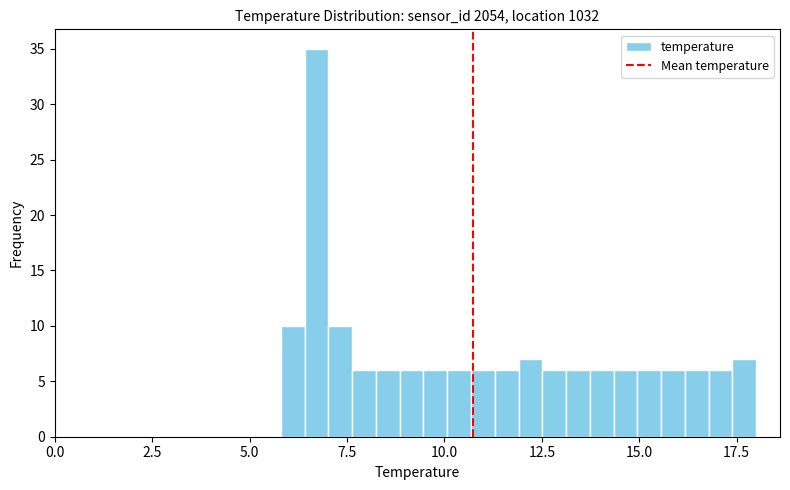

Read against the x-axis, roughly where is the centre of the tallest bar?

6.5